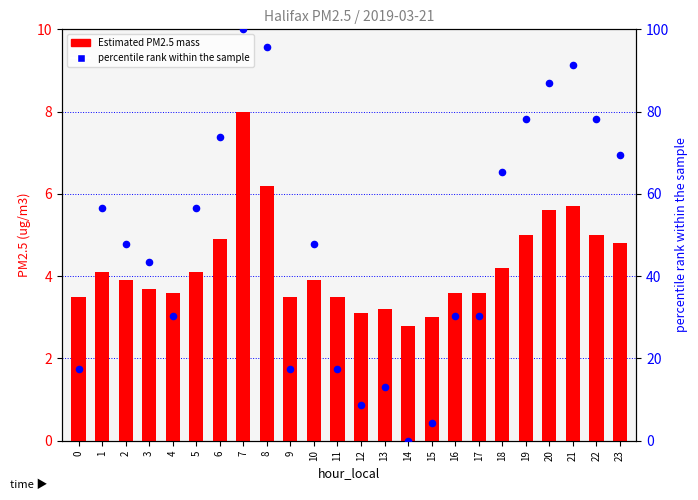

What is the total value across all series at 23?

74.4